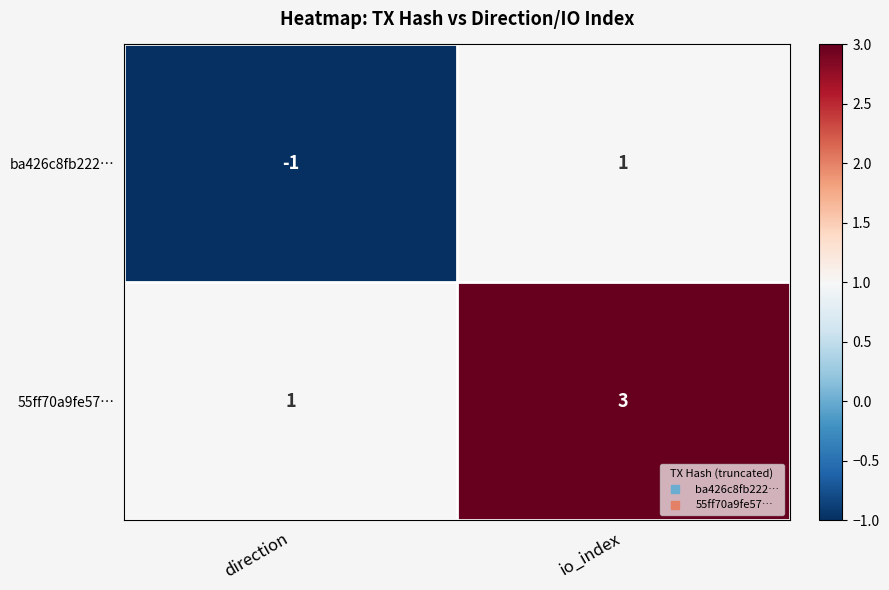

At how many categories does at least one series exceed 0?

2